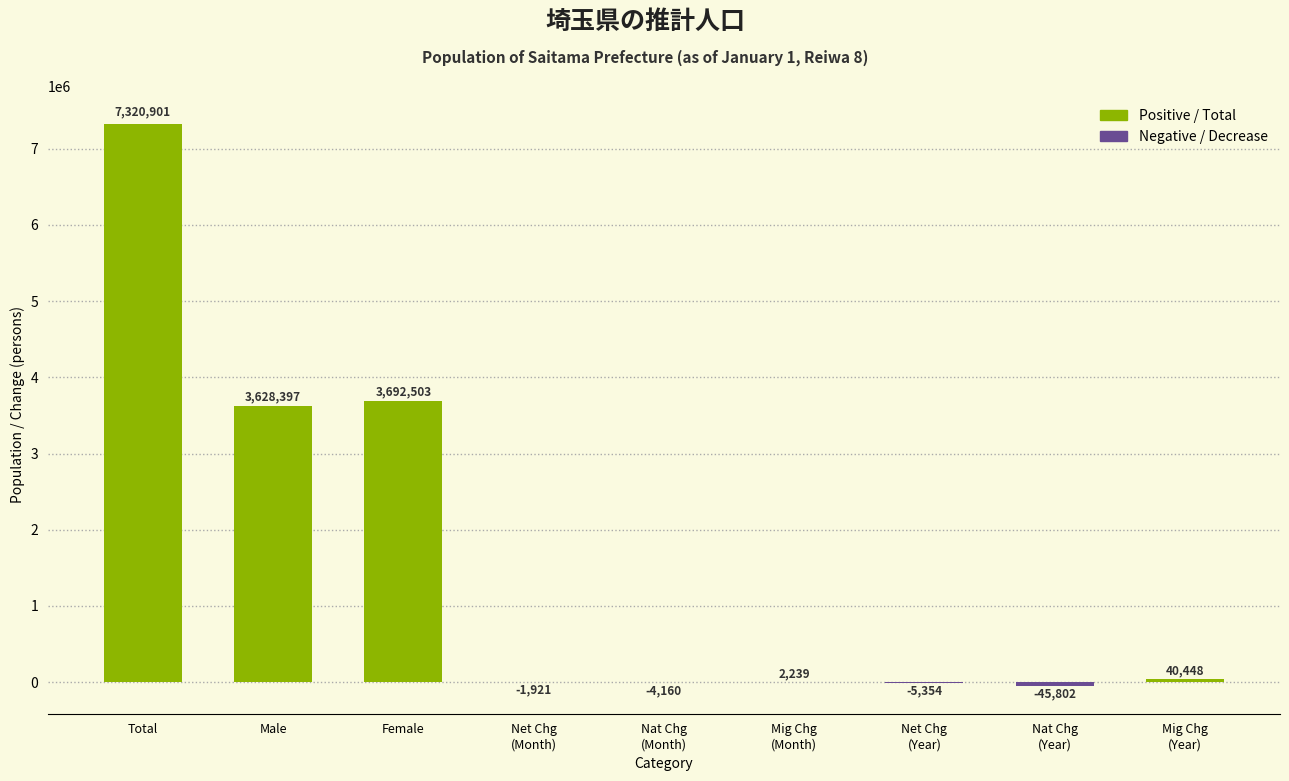

The value at Total is 2547747. True or false?

False